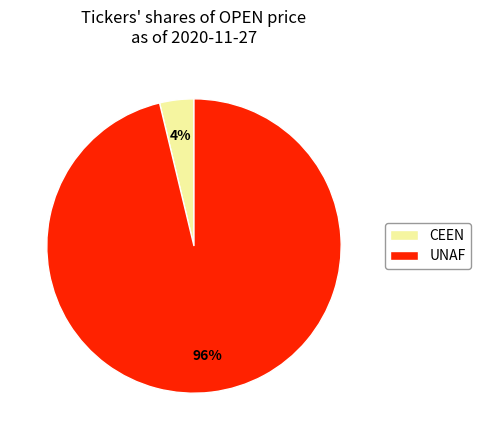

Combined, do UNAF and CEEN account for over 50%?

Yes